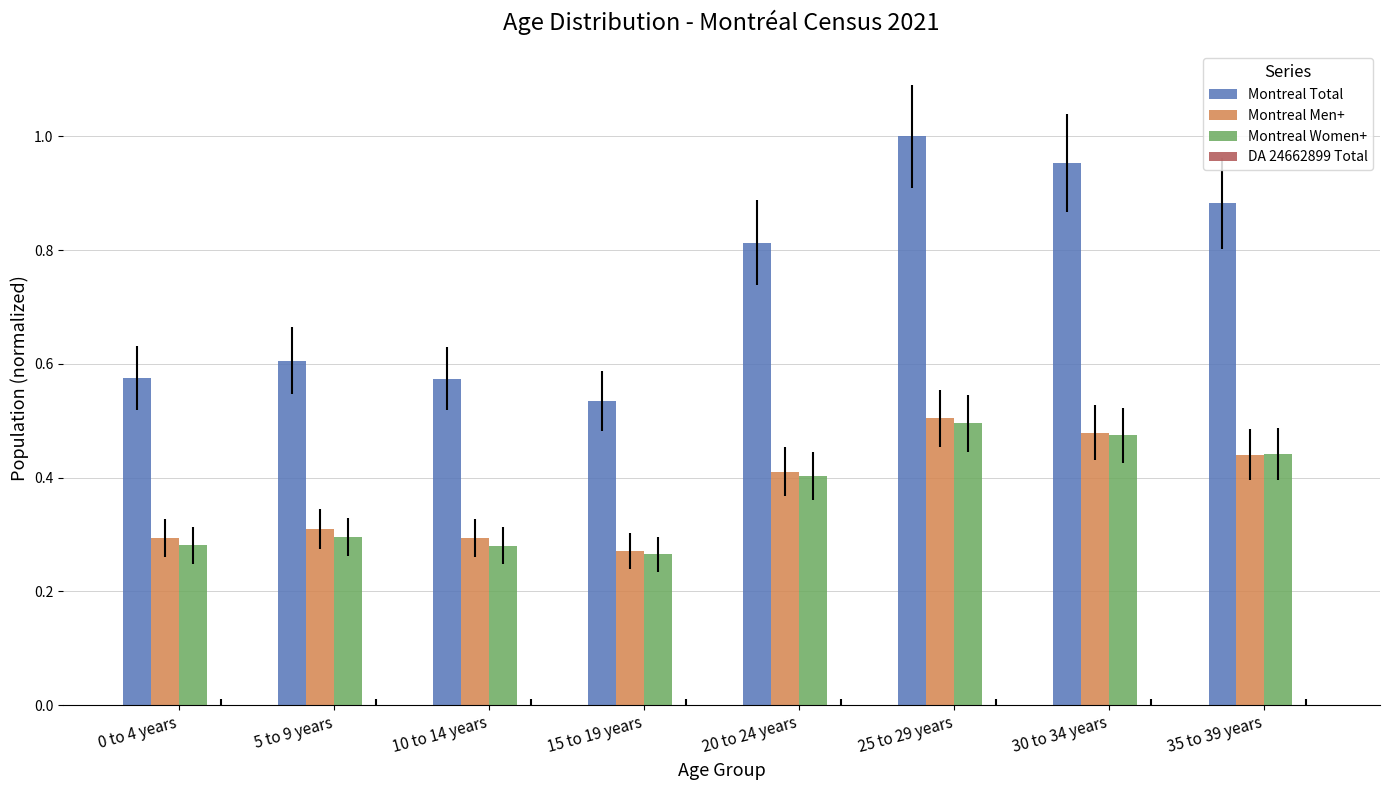

The Montreal Men+ series shows 0.1 at 5 to 9 years. True or false?

False